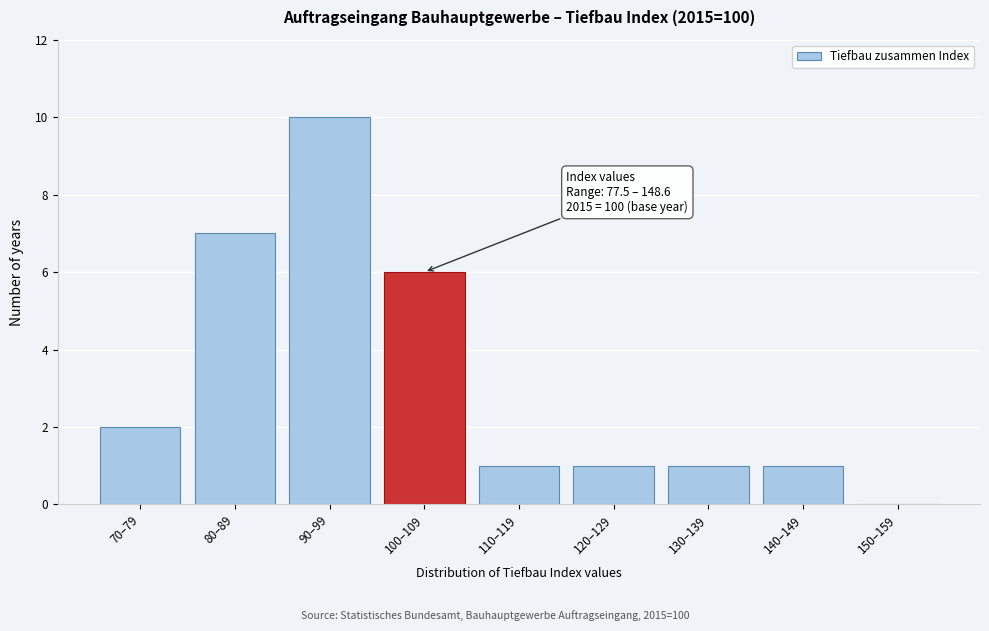

Reading left to right, what are all the values shown in this chart?

70–79=2	80–89=7	90–99=10	100–109=6	110–119=1	120–129=1	130–139=1	140–149=1	150–159=0